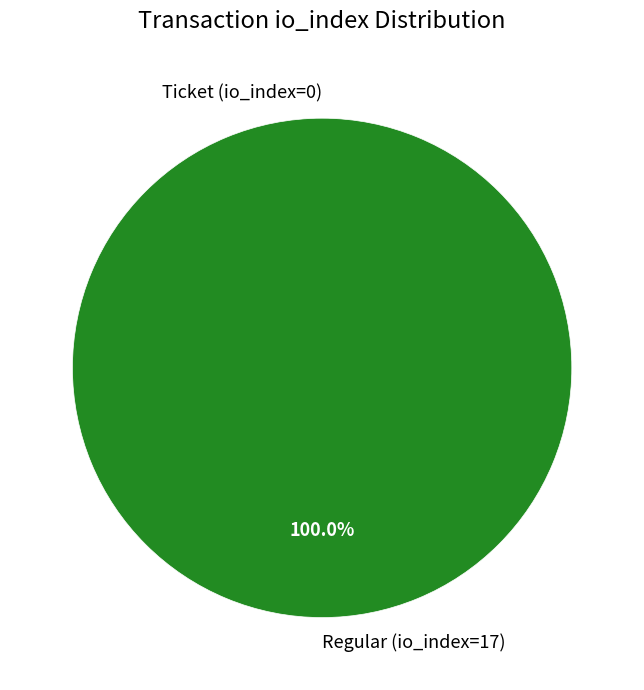

The Ticket (io_index=0) slice represents 11% of the pie. True or false?

False